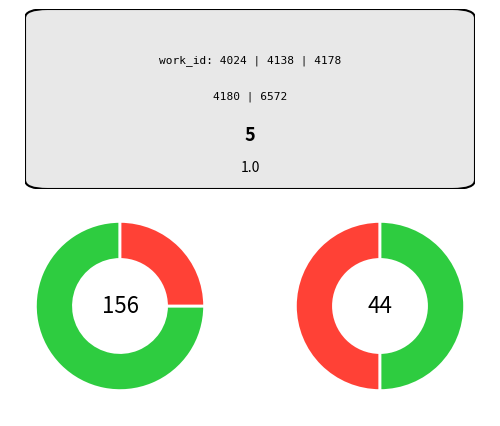

What is the smallest slice in the pie chart?

4024